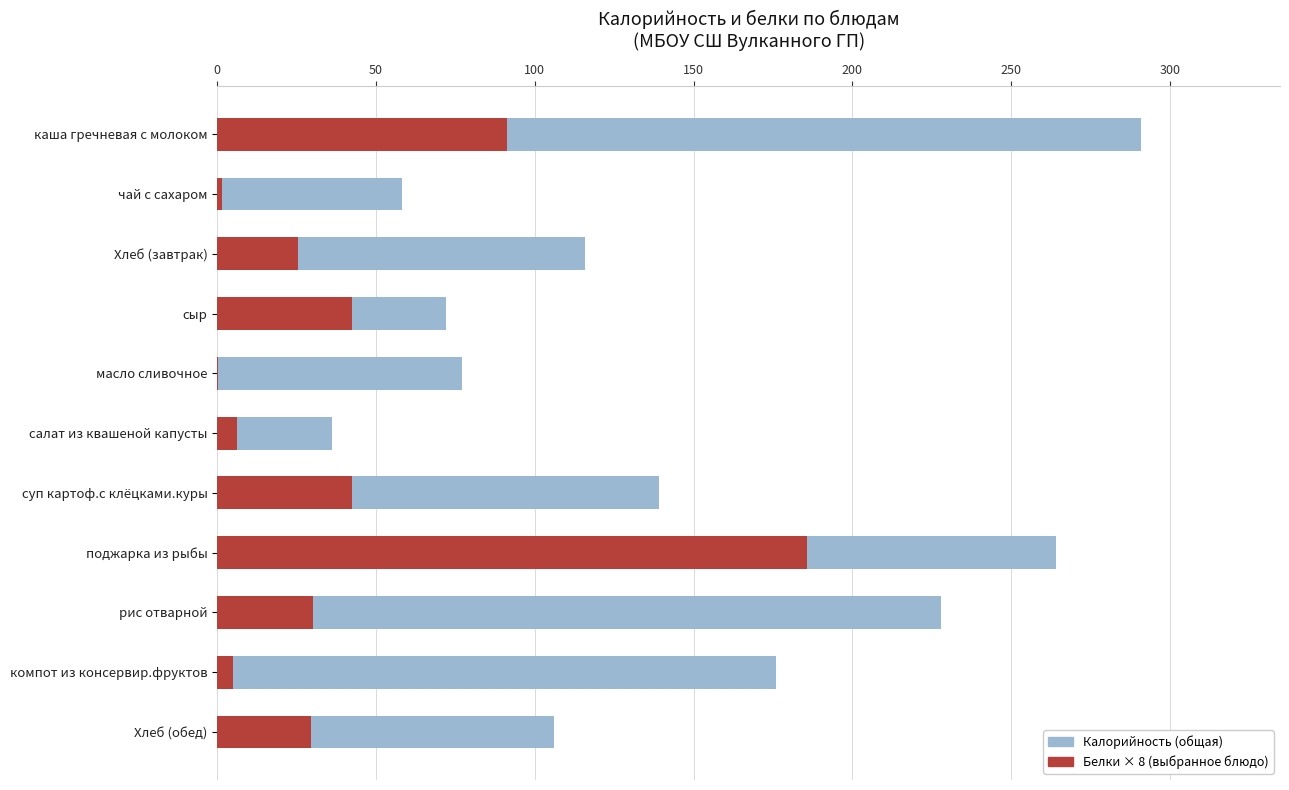

What is the minimum value shown in the chart?

0.1